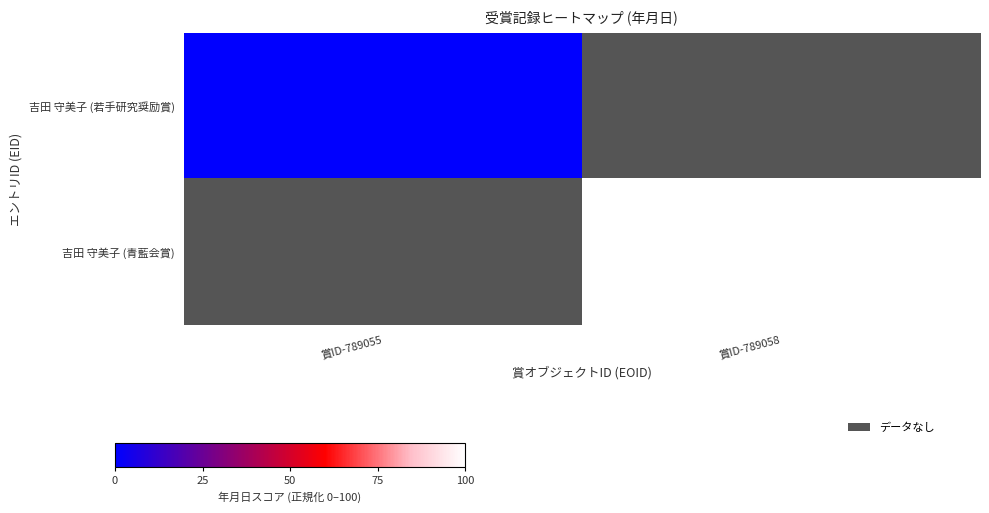

At how many categories does at least one series exceed 96?

1